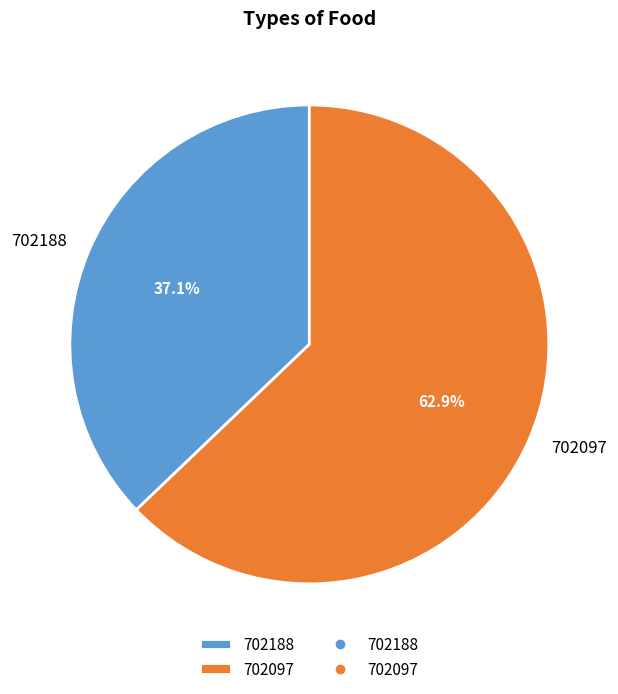

How many segments does this pie chart have?

2